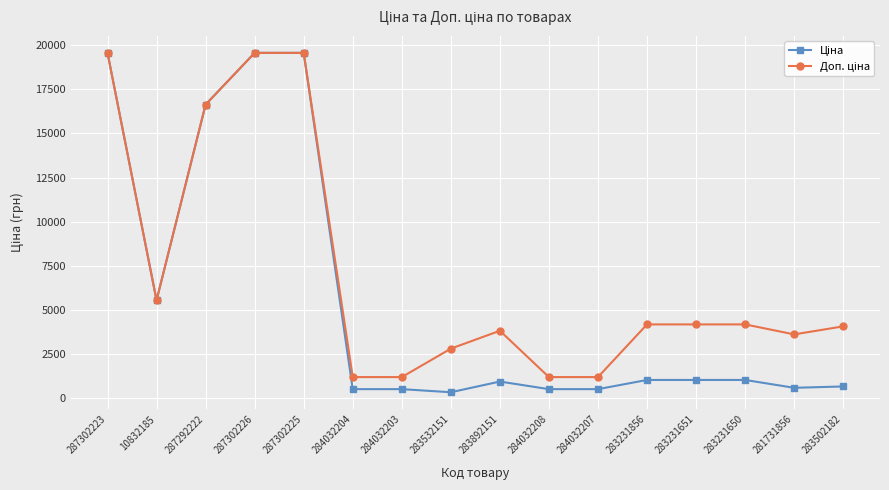

What is the label of the 2nd point from the right?

281731856